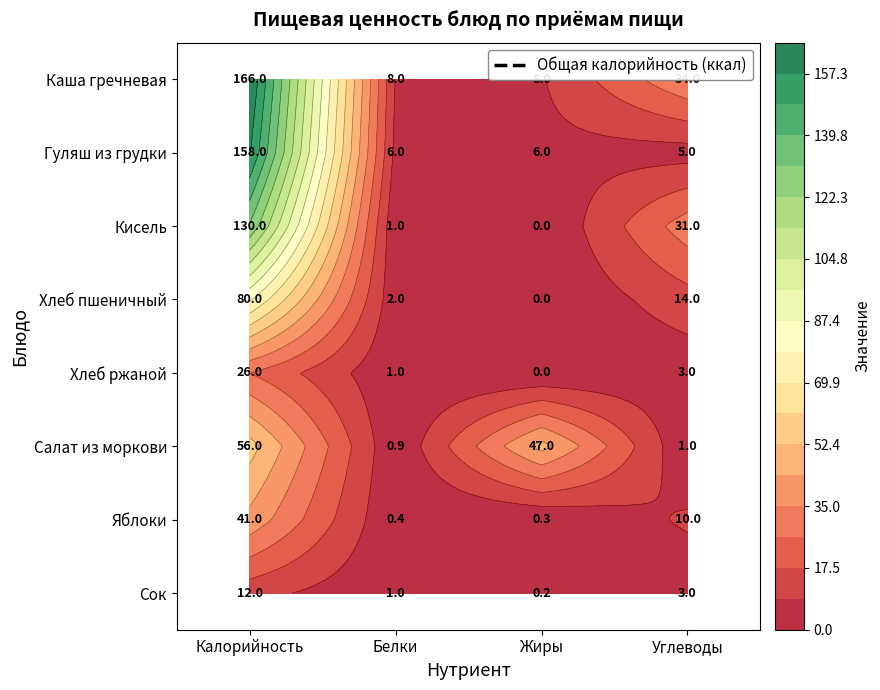

What is the sum of the Каша гречневая values at Углеводы and Жиры?

42.0